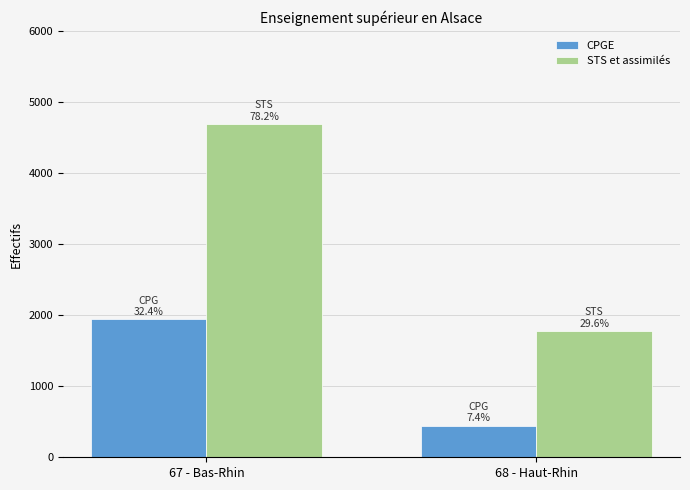

What is the approximate value of CPGE at 67 - Bas-Rhin, to the nearest 50?

1950